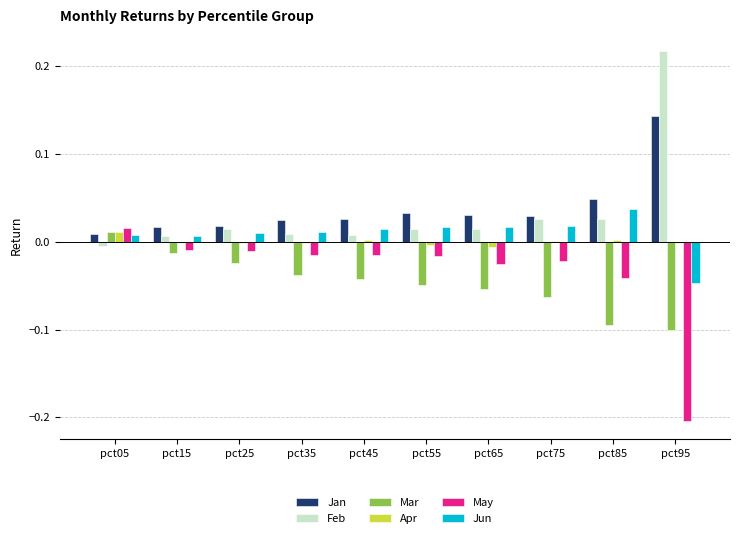

Is it true that Feb equals 0.0 at pct25?

True